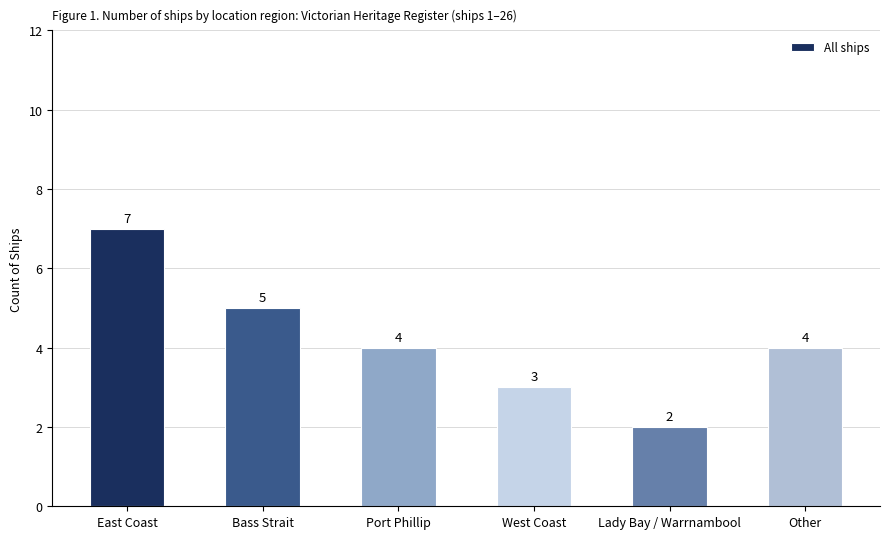

At which label does the data first exceed 4?

East Coast